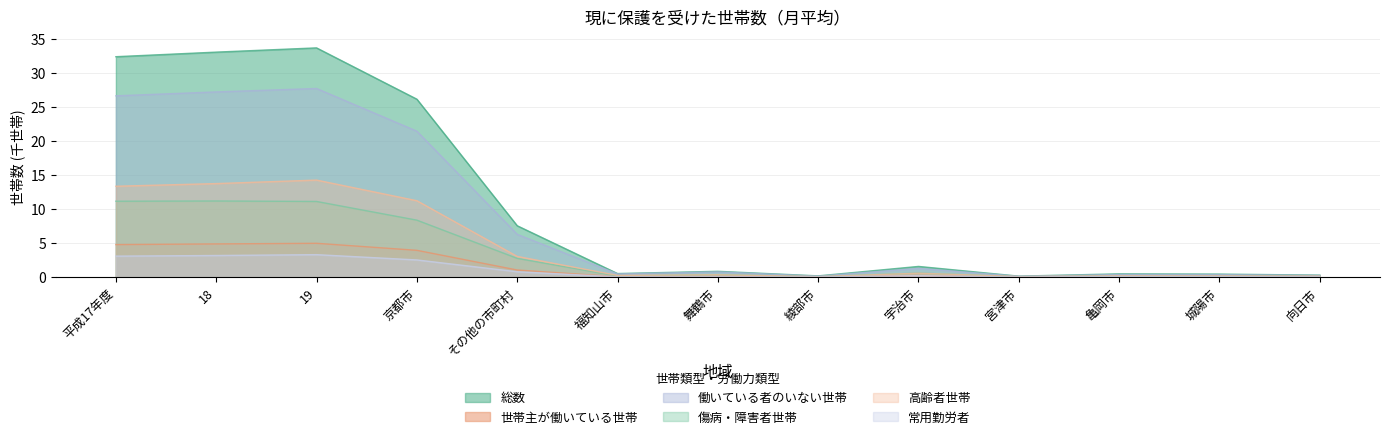

At how many categories does at least one series exceed 26?

4